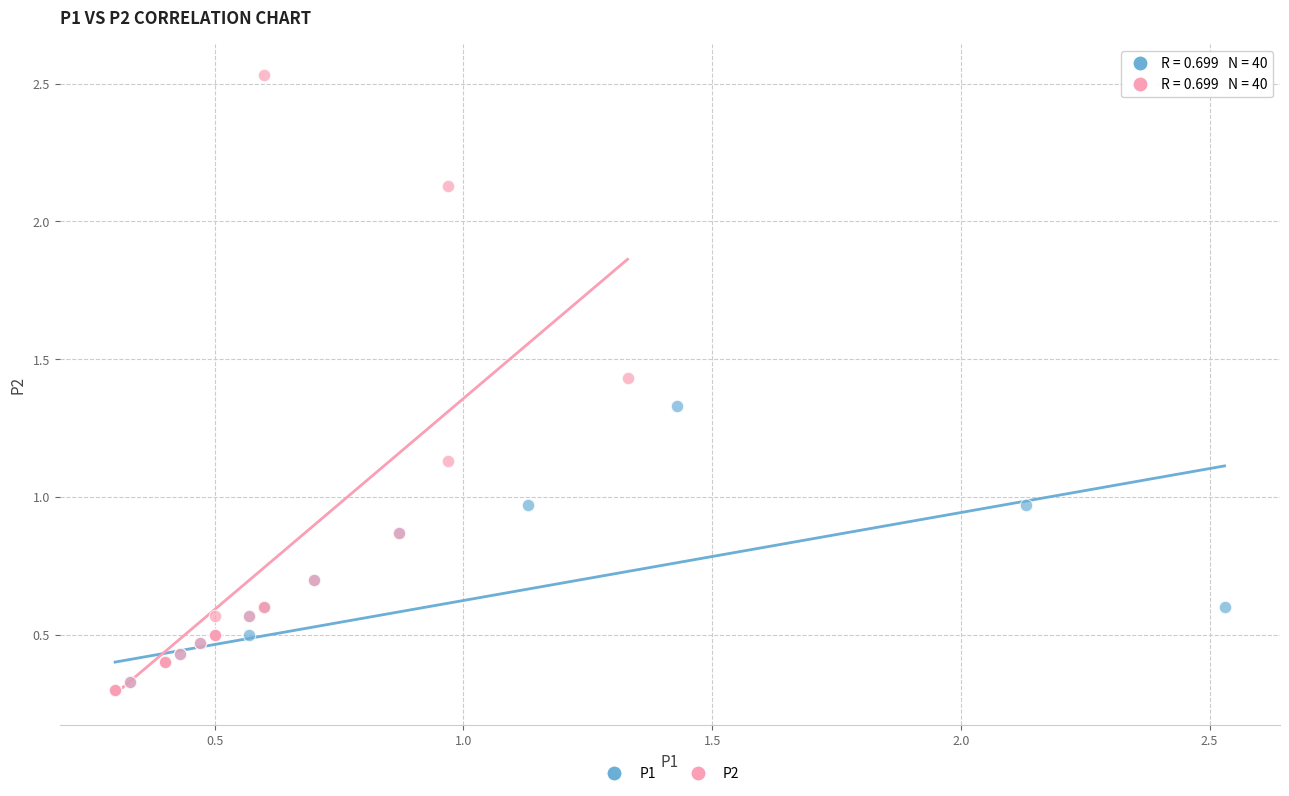

What are all the series names shown in the legend?

P1, P2